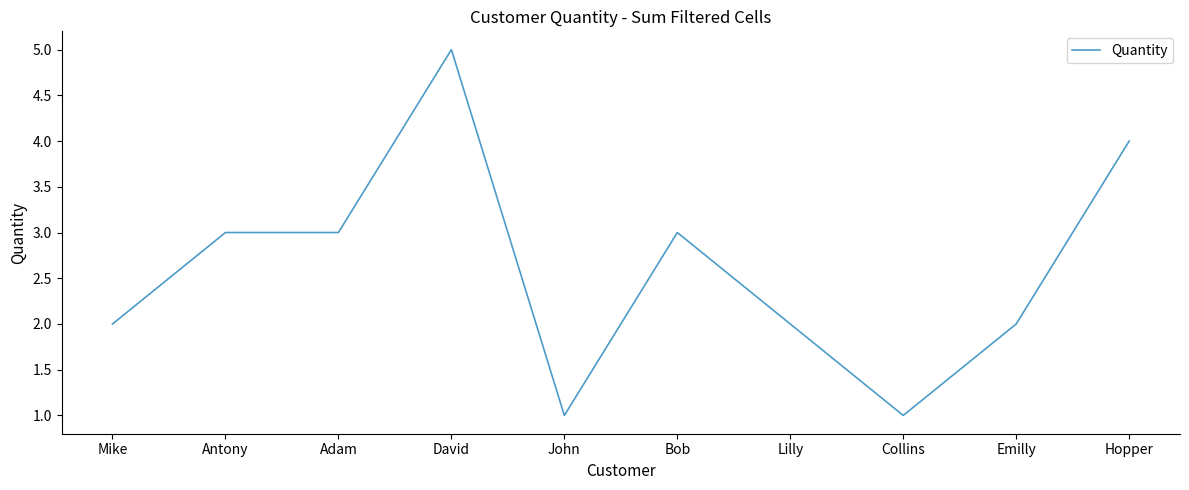

What is the greatest value displayed?

5